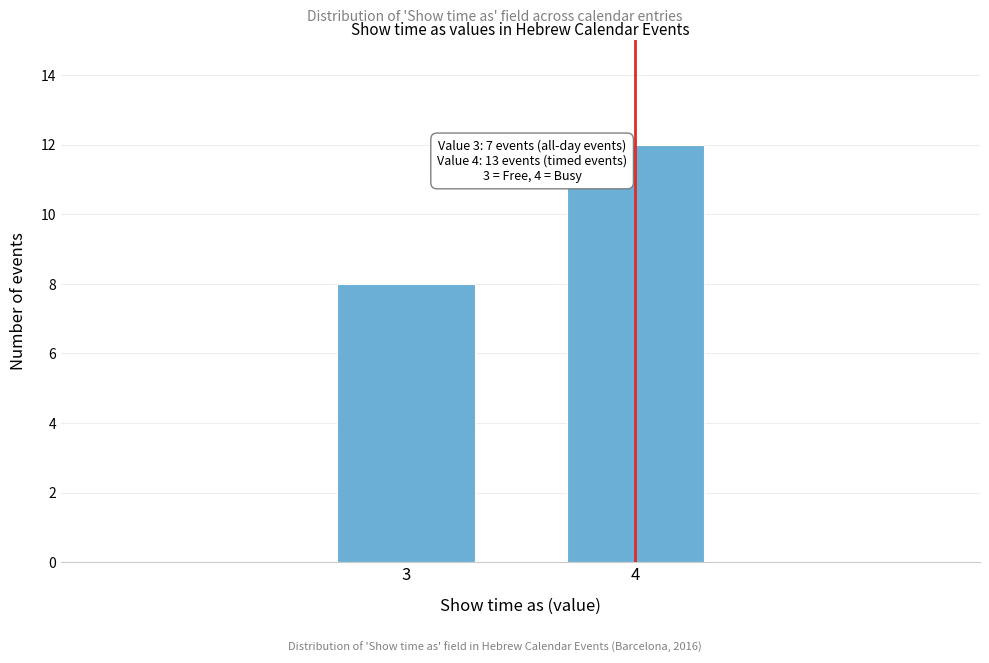

Reading left to right, extract all data points from this chart.

3=8	4=12